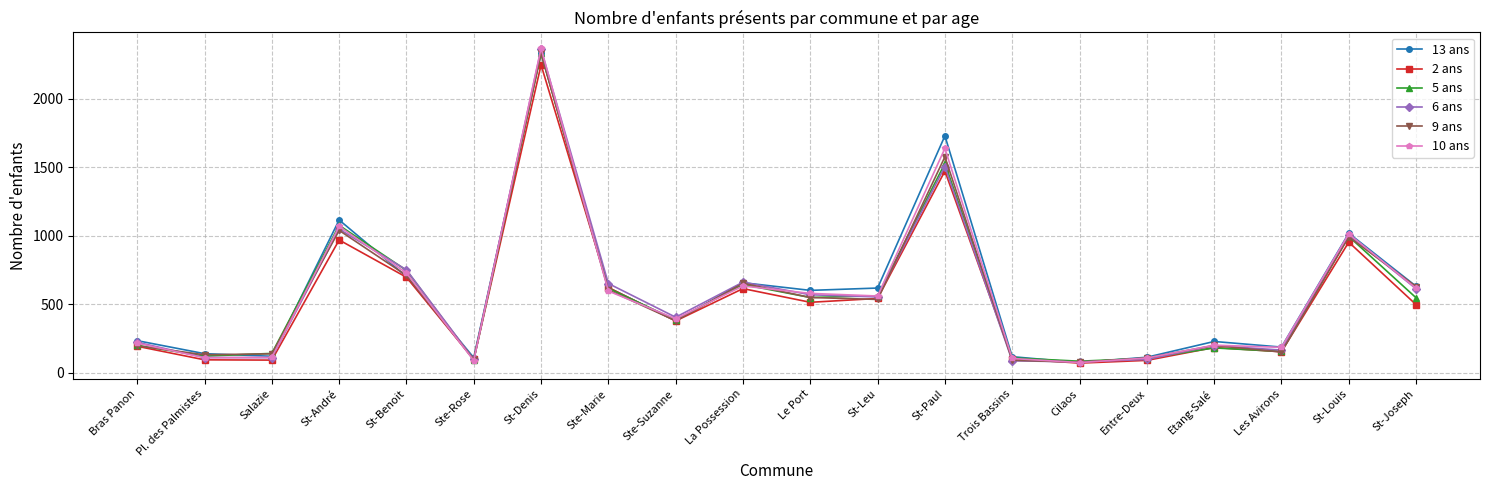

Which series changed the most between Ste-Marie and Entre-Deux?

6 ans